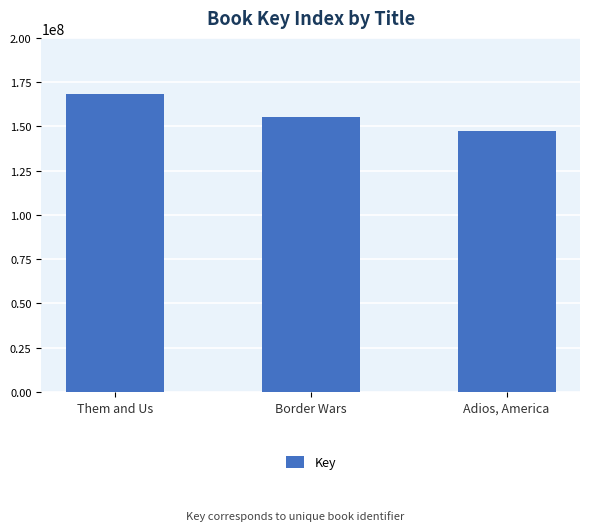

How many values are between 147493188 and 168412014?

3